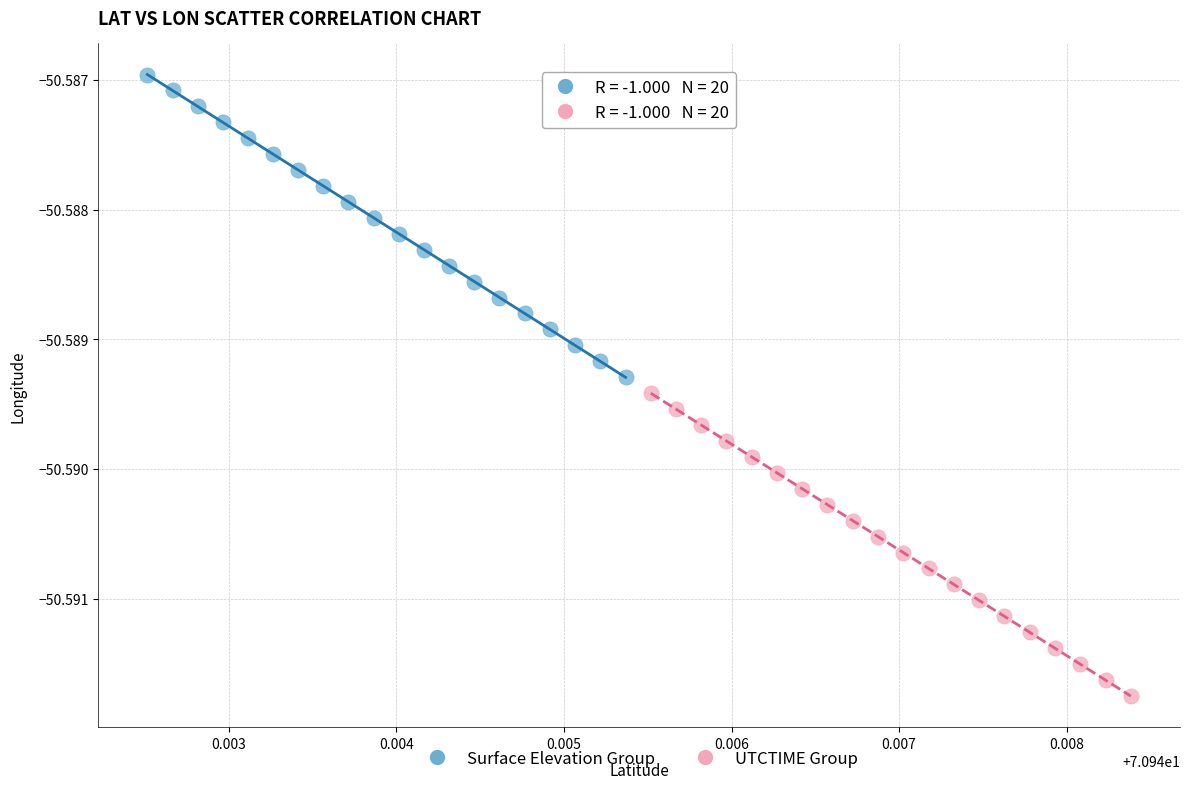

What are all the series names shown in the legend?

Surface Elevation Group, UTCTIME Group